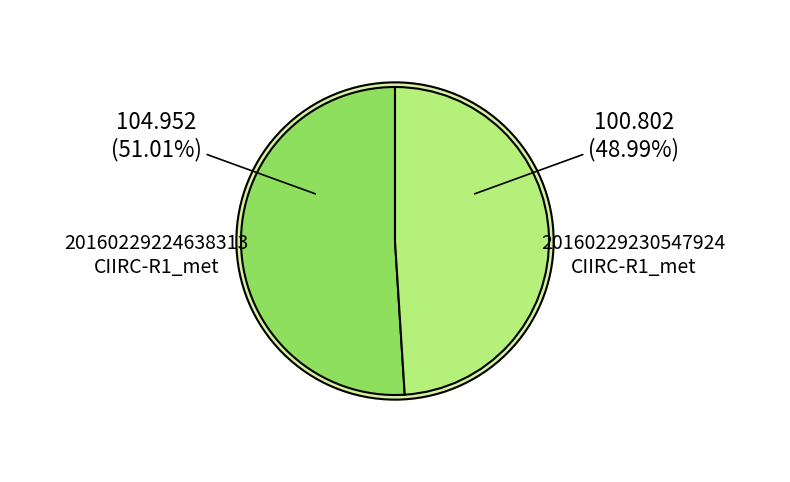

What portion of the pie excludes 20160229230547924_CIIRC-R1_met.fits?

51.0%